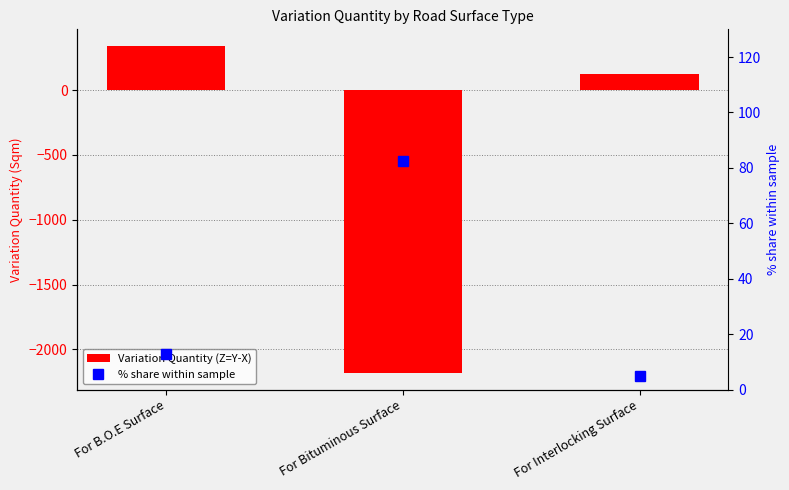

Is the value of % share within sample at For Interlocking Surface greater than the value of Variation Quantity (Z=Y-X) at For Bituminous Surface?

Yes